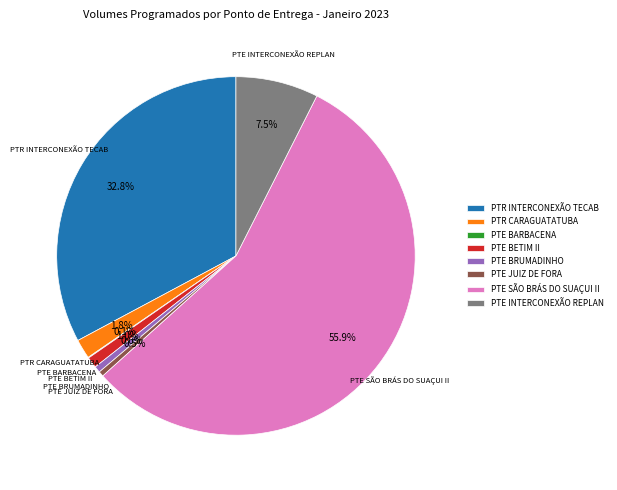

What is the majority slice?

PTE SÃO BRÁS DO SUAÇUI II